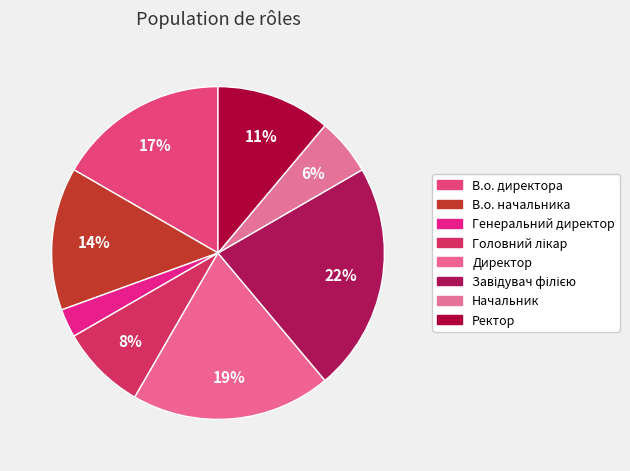

Rank the categories by value from lowest to highest.

Генеральний директор, Начальник, Головний лікар, Ректор, В.о. начальника, В.о. директора, Директор, Завідувач філією